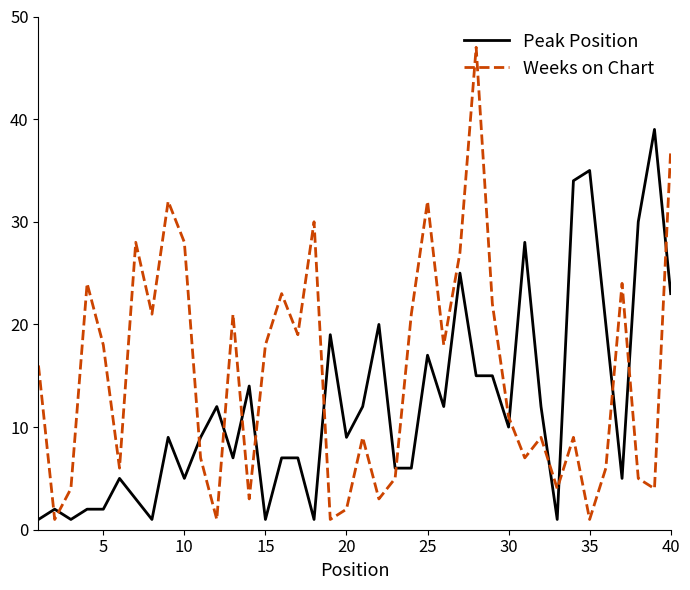

Which series has the largest range (max minus min)?

Weeks on Chart